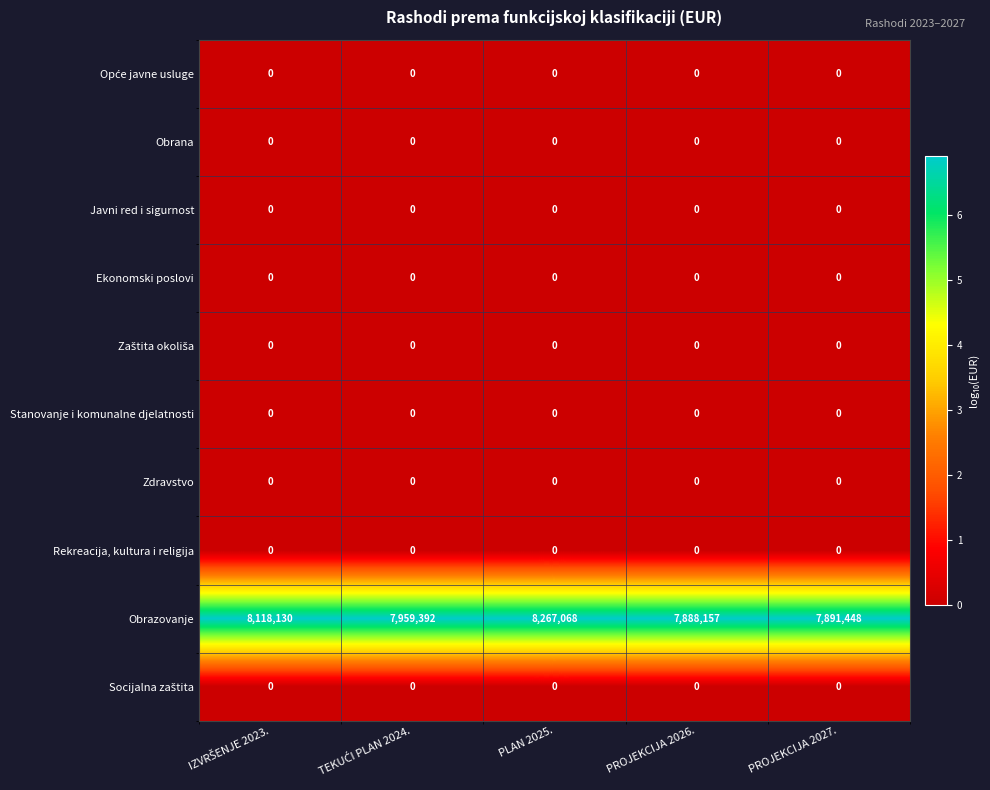

Which series has the widest spread of values?

Obrazovanje